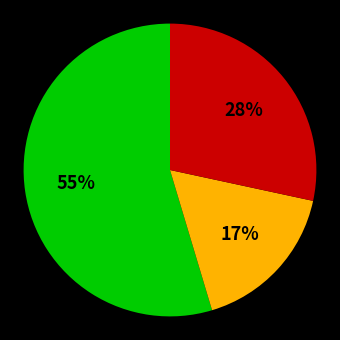

To the nearest percent, what is the average slice percentage?

33%